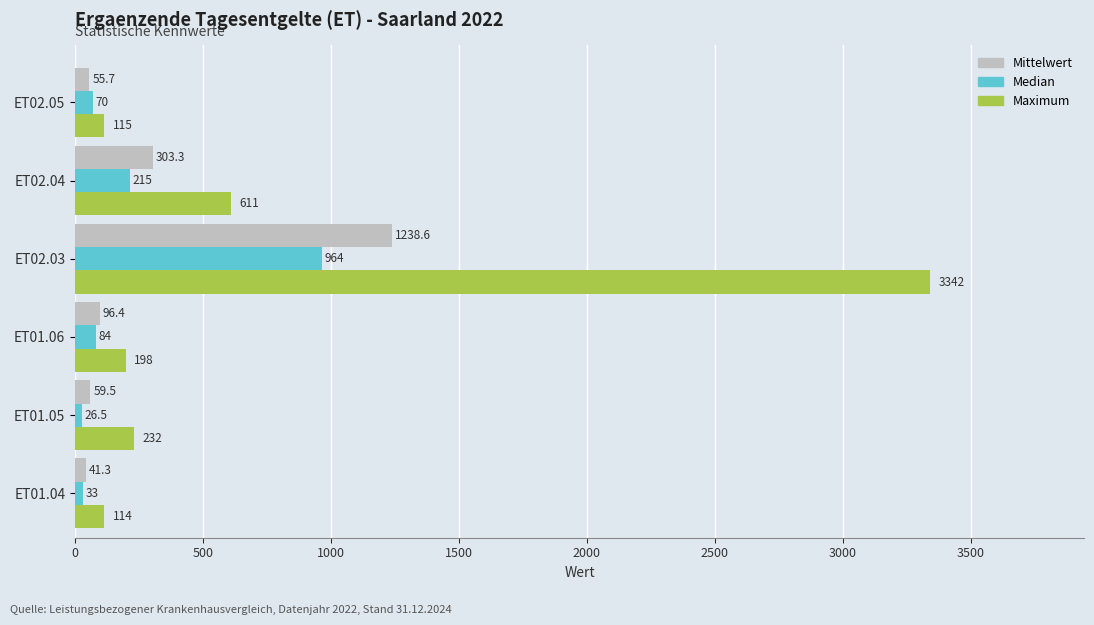

What is the difference between the Maximum values at ET01.06 and ET01.04?

84.0